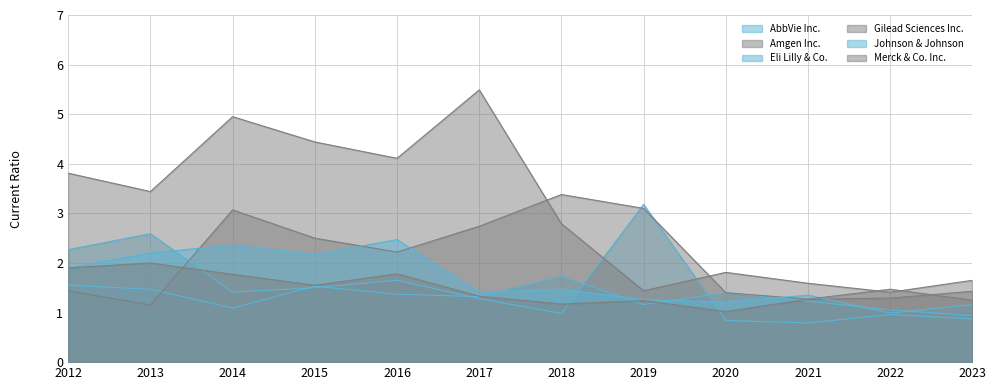

How many lines are shown in the chart?

6